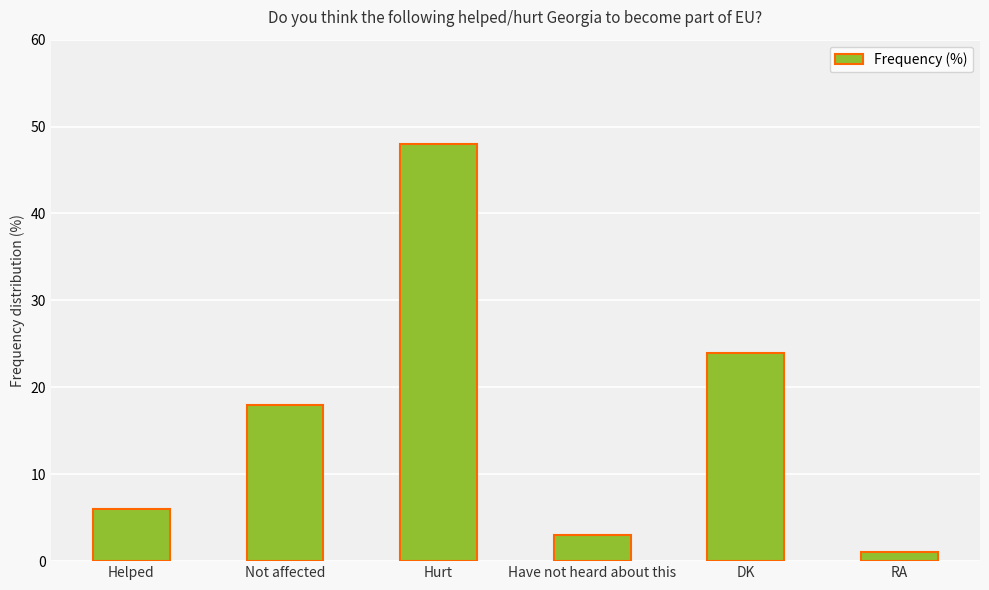

What is the label of the 2nd bar from the left?

Not affected